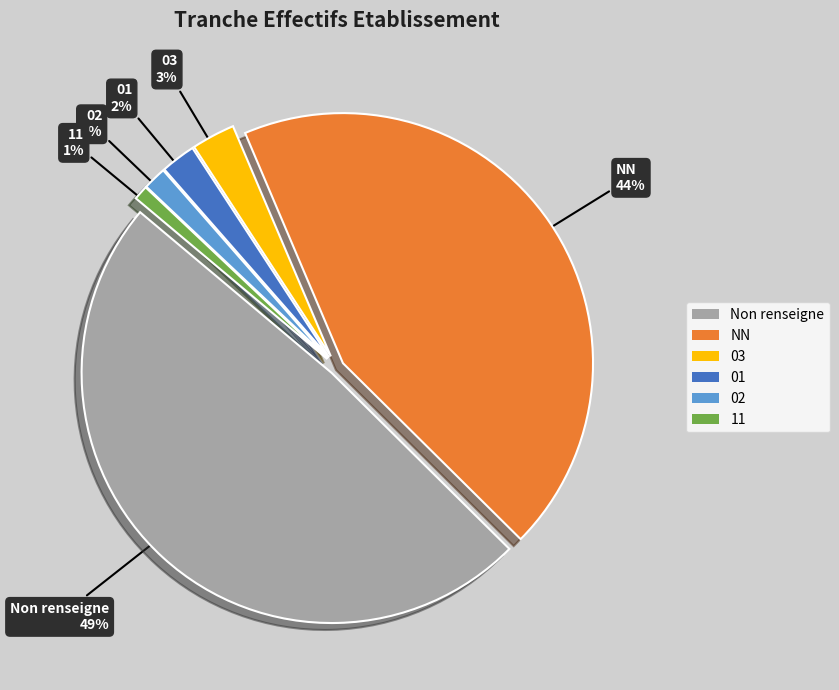

Between NN and 01, which is larger?

NN